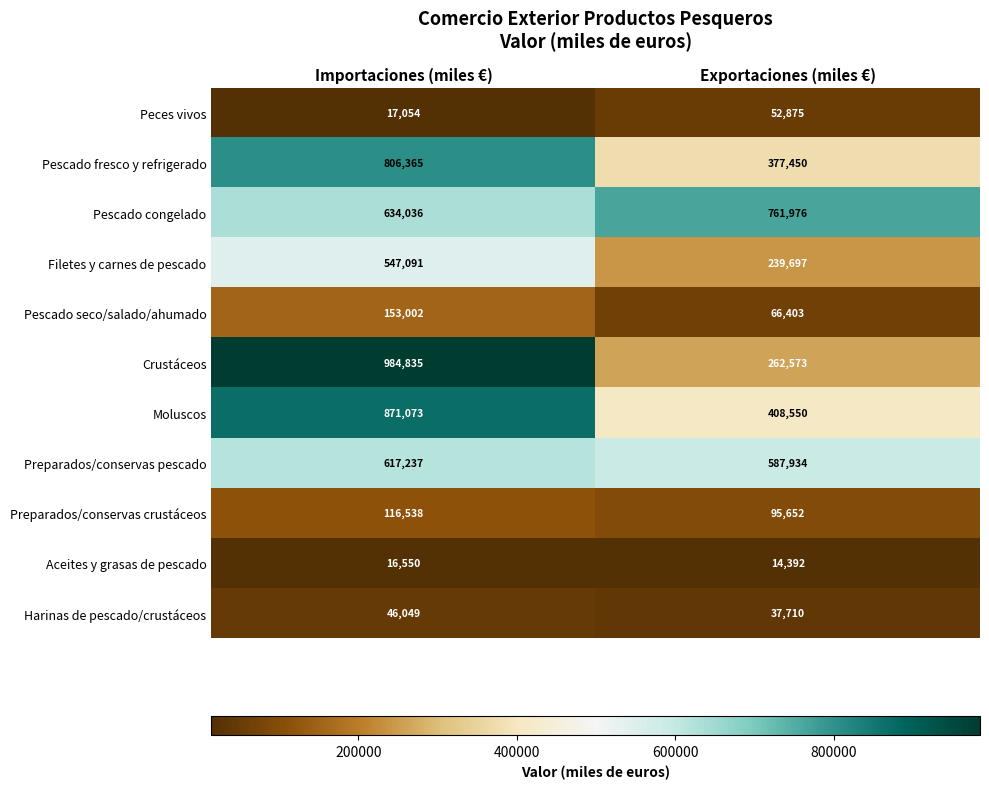

What is the spread (max minus min) of values at Exportaciones (miles €)?

747584